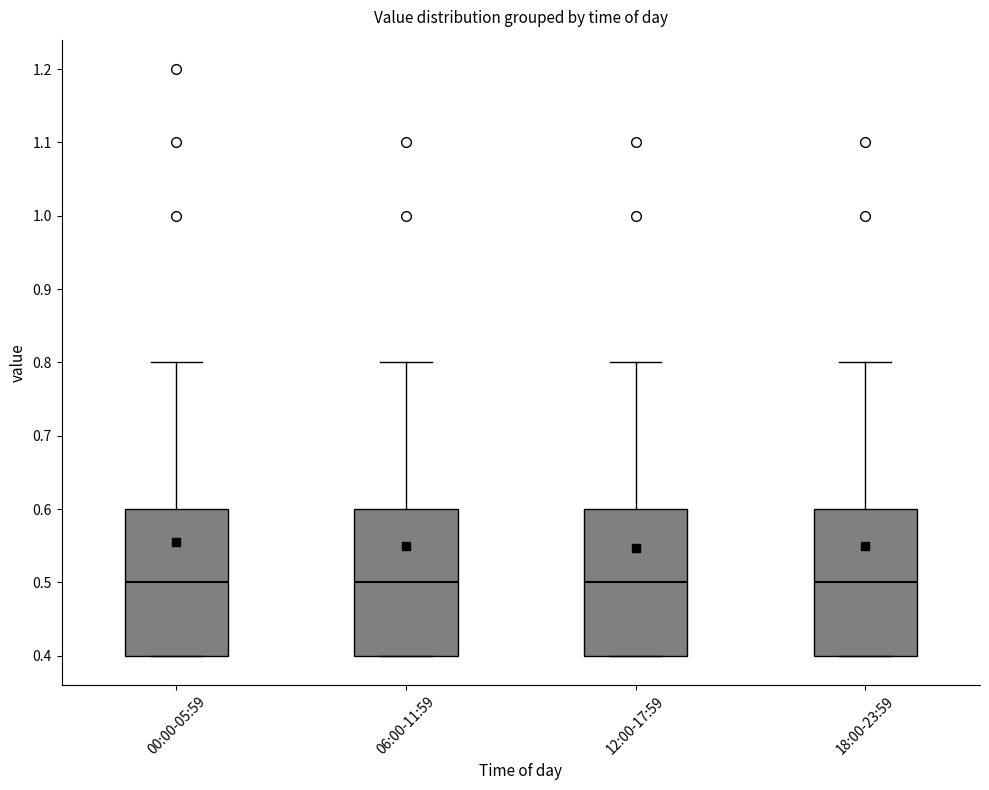

Reading left to right, transcribe this box plot: for each box, give where its median line is, the range the box spans, and where its two whiskers end, as read against the y-axis. The values are not printed on the chart, so give them approximately, as read against the axis.

00:00-05:59: median 0.5, box 0.4 to 0.6, whiskers 0.4 to 0.8
06:00-11:59: median 0.5, box 0.4 to 0.6, whiskers 0.4 to 0.8
12:00-17:59: median 0.5, box 0.4 to 0.6, whiskers 0.4 to 0.8
18:00-23:59: median 0.5, box 0.4 to 0.6, whiskers 0.4 to 0.8